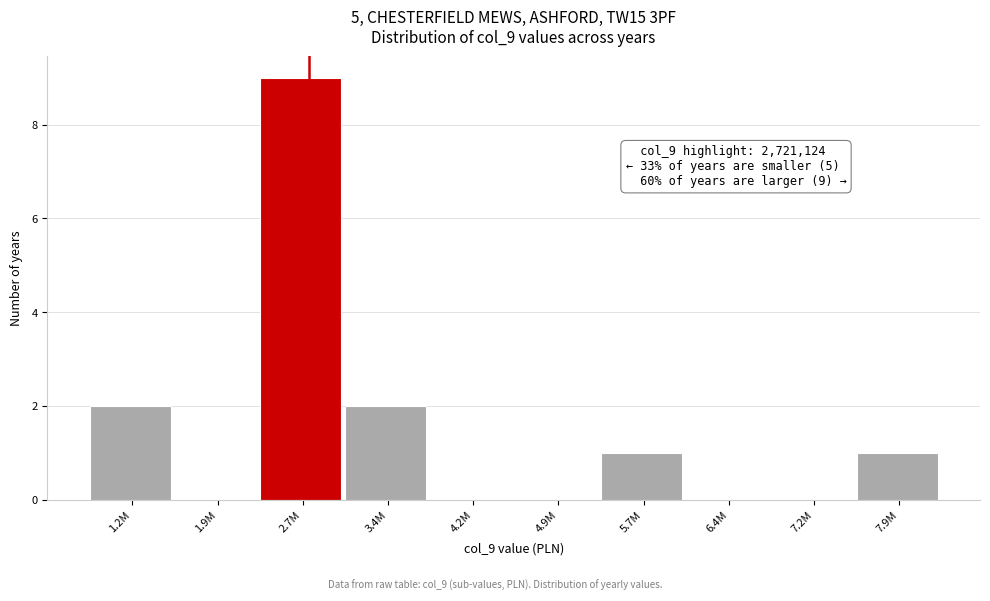

Reading right to left, list all the values displayed in this chart.

7.9M=1	7.2M=0	6.4M=0	5.7M=1	4.9M=0	4.2M=0	3.4M=2	2.7M=9	1.9M=0	1.2M=2